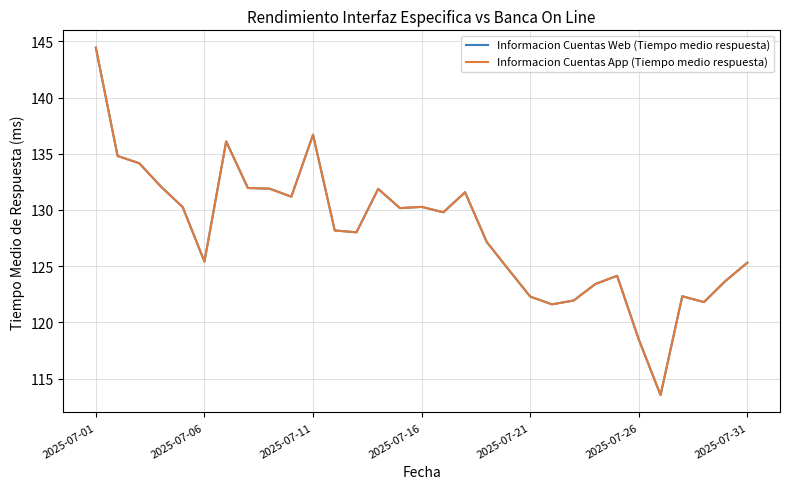

At how many categories does at least one series exceed 116?

30